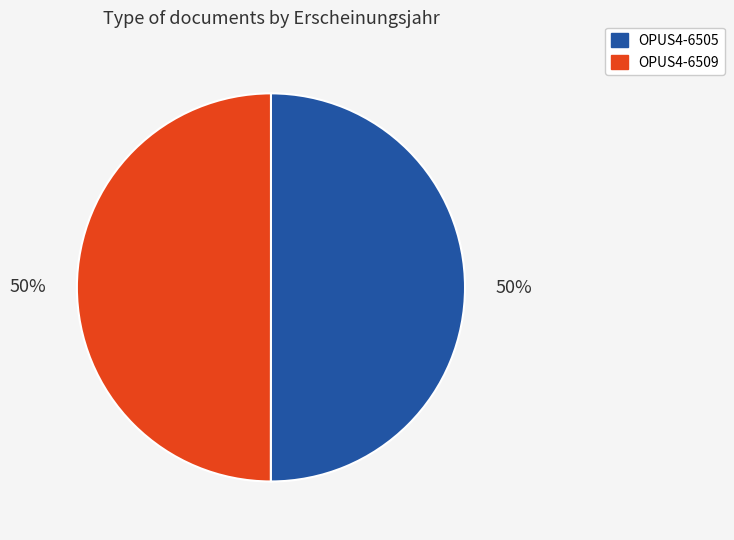

To the nearest percent, what portion does OPUS4-6505 represent?

50%